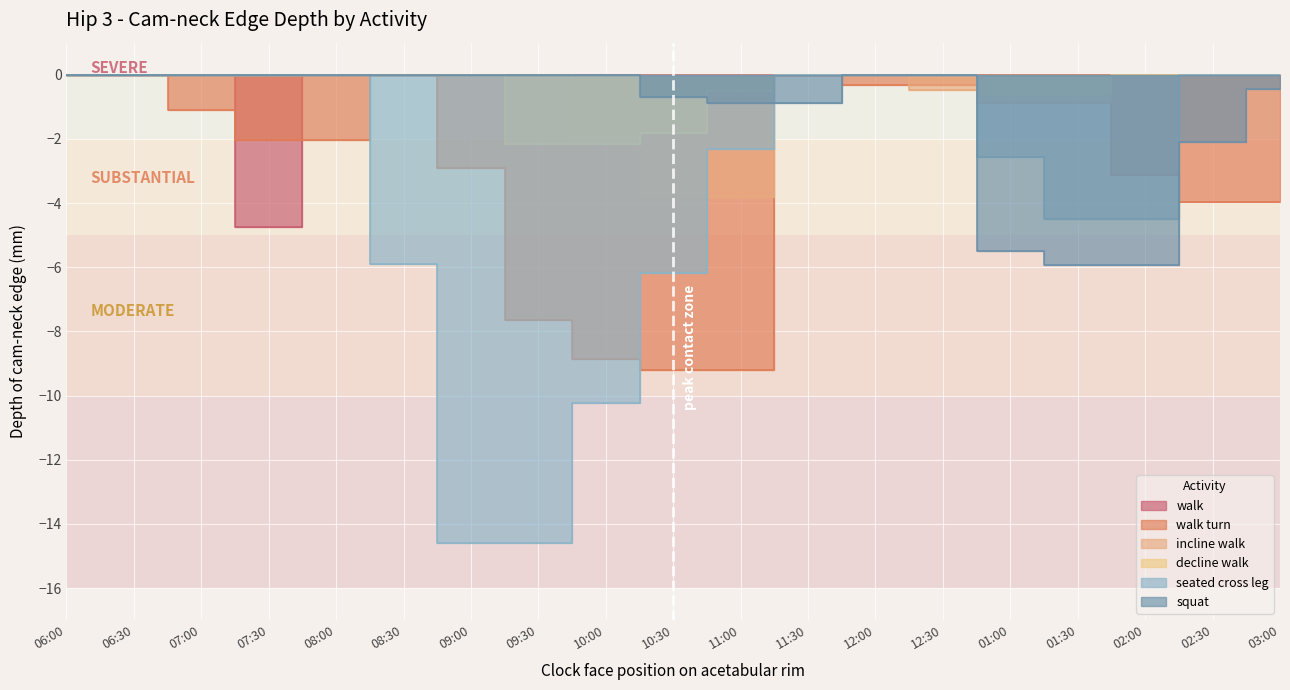

Reading right to left, what are all the values shown in this chart?

walk: 0.0	0.0	0.0	0.0	0.0	0.0	0.0	0.0	0.0	0.0	0.0	0.0	0.0	0.0	0.0	-4.8	0.0	0.0	0.0
walk turn: -4.0	-4.0	-3.1	0.0	0.0	-0.3	-0.3	0.0	-9.2	-9.2	-8.9	-7.7	-2.9	0.0	-2.0	-2.0	-1.1	0.0	0.0
incline walk: 0.0	0.0	0.0	-0.9	-0.9	-0.5	0.0	0.0	-3.8	-3.8	-2.0	0.0	0.0	0.0	0.0	0.0	0.0	0.0	0.0
decline walk: 0.0	0.0	0.0	-0.6	-0.6	0.0	0.0	0.0	-0.5	-1.8	-2.2	-2.2	0.0	0.0	0.0	0.0	0.0	0.0	0.0
seated cross leg: 0.0	0.0	-4.5	-4.5	-2.6	0.0	0.0	0.0	-2.3	-6.2	-10.2	-14.6	-14.6	-5.9	0.0	0.0	0.0	0.0	0.0
squat: -0.4	-2.1	-5.9	-5.9	-5.5	0.0	0.0	-0.9	-0.9	-0.7	0.0	0.0	0.0	0.0	0.0	0.0	0.0	0.0	0.0